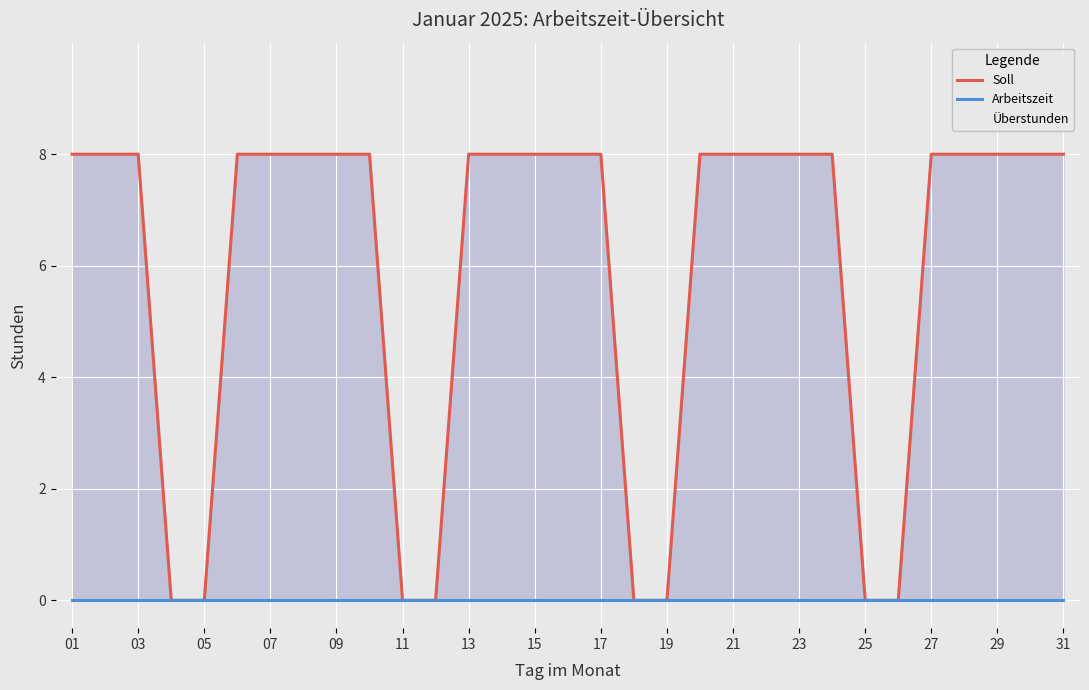

What is the greatest value displayed?

8